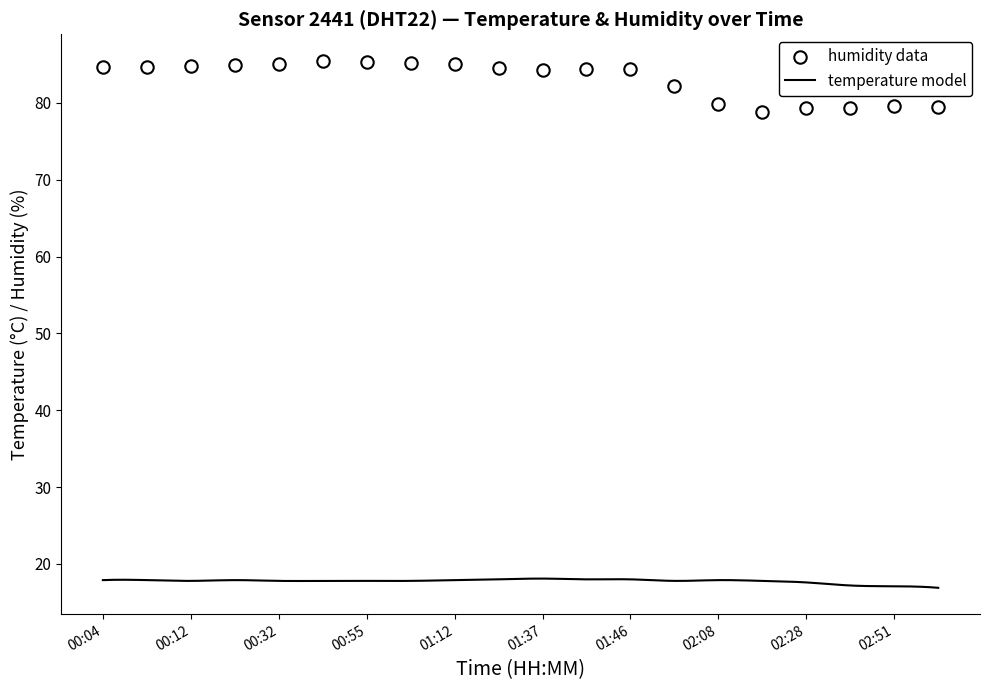

Approximately how many times larger is the value at 00:12 compared to 02:28?

1.1